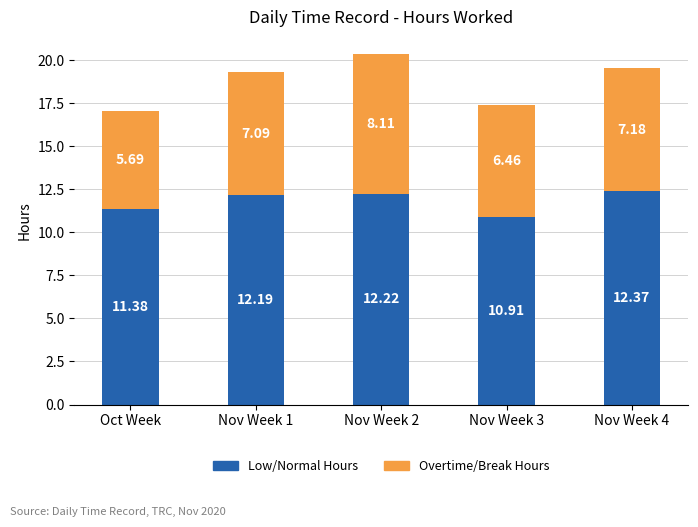

At which category is the sum across all series the highest?

Nov Week 2